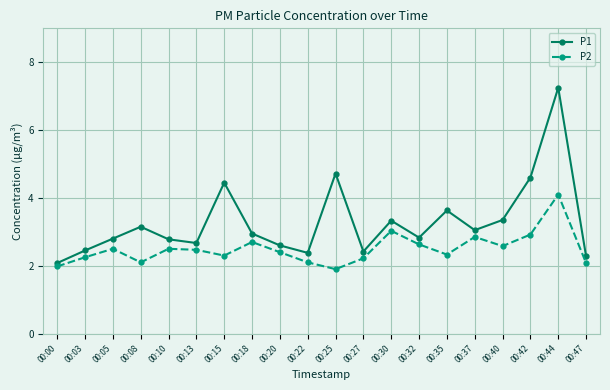

What is the difference between the maximum and minimum values in the P1 series?

5.2